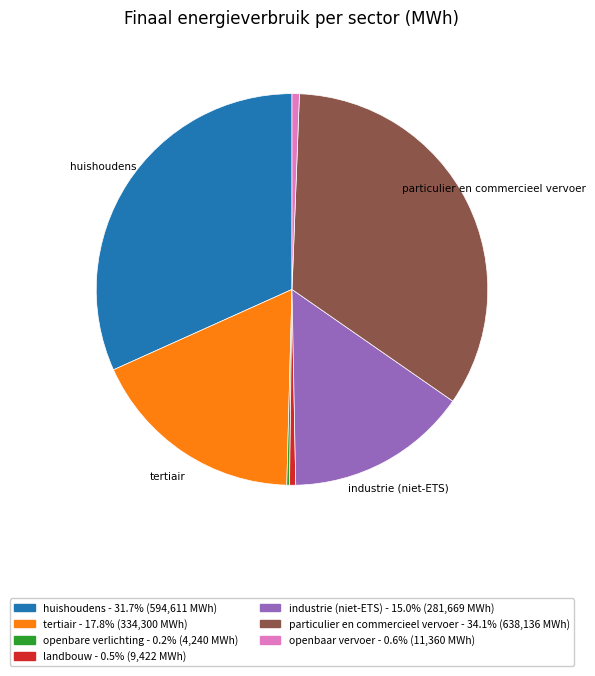

Which slice is the largest?

particulier en commercieel vervoer